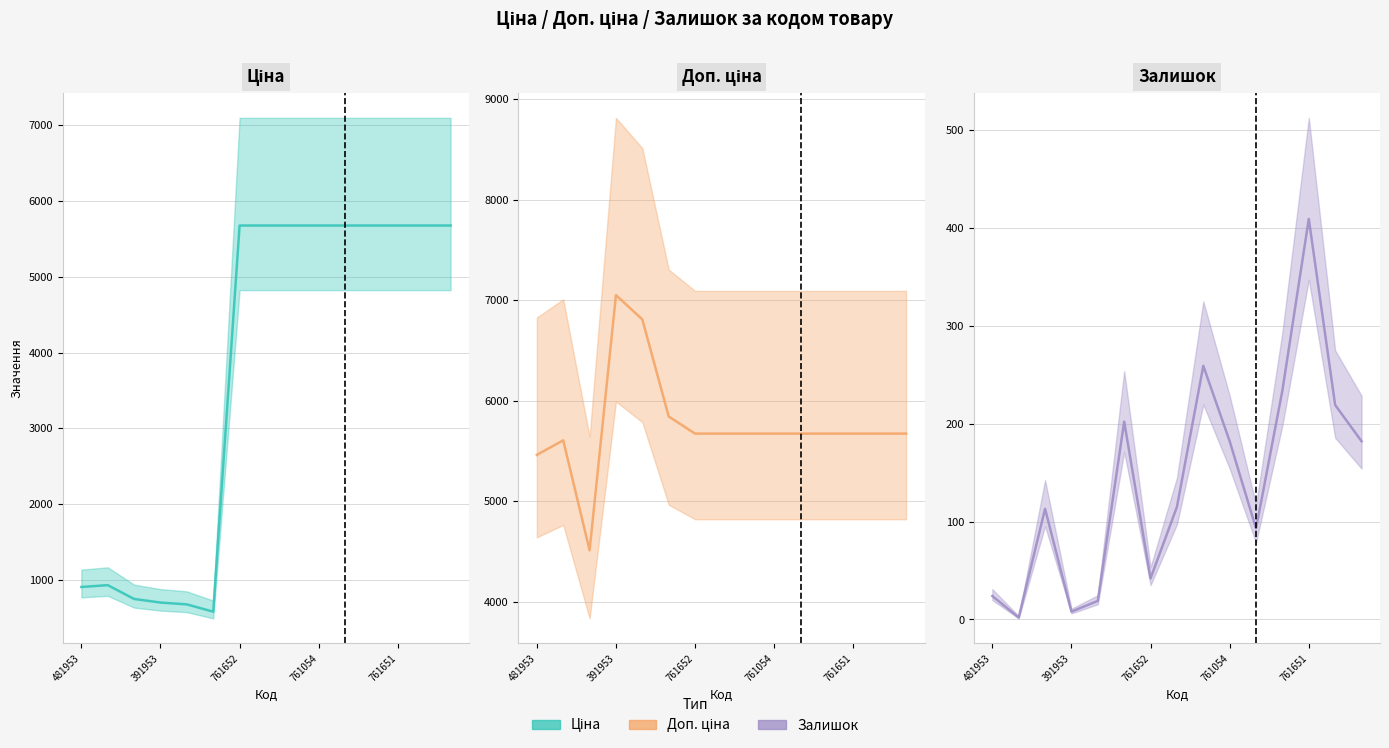

What is the highest value of the Доп. ціна series?

7051.3